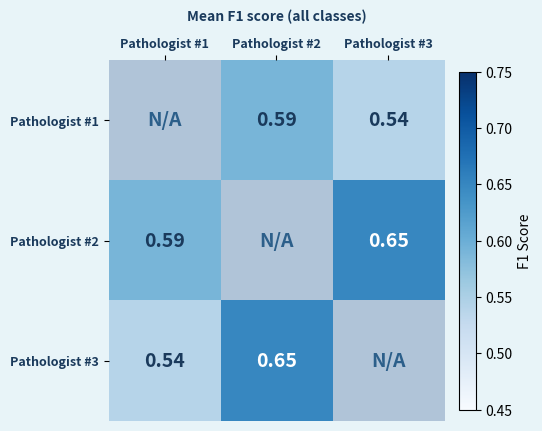

Where is Pathologist #3 nearest to the value 0?

Pathologist #1